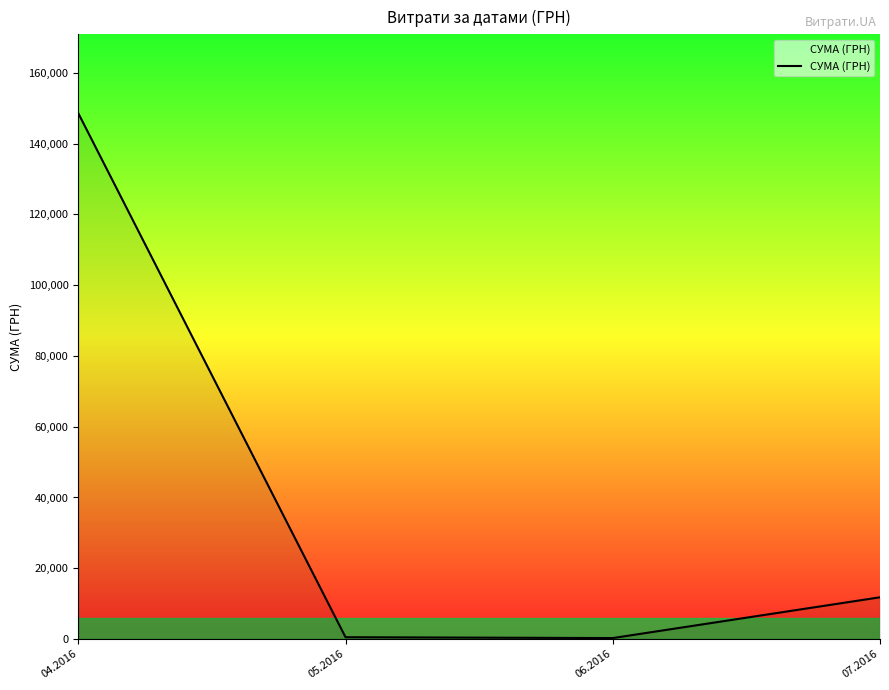

How many series are shown in this chart?

1